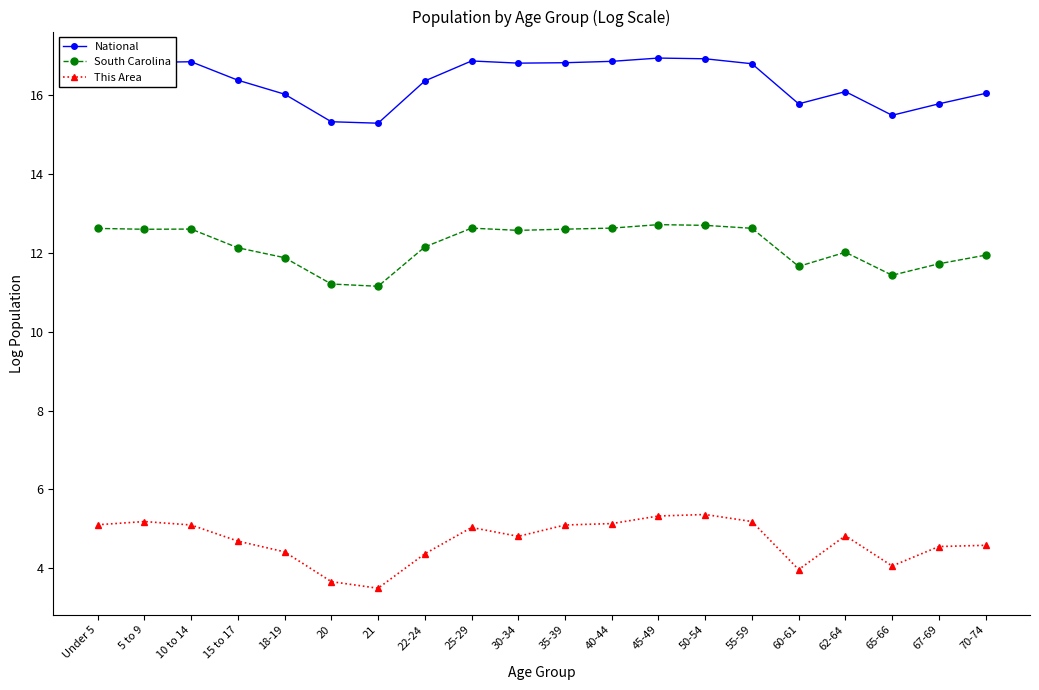

True or false: National and South Carolina cross at least once.

False